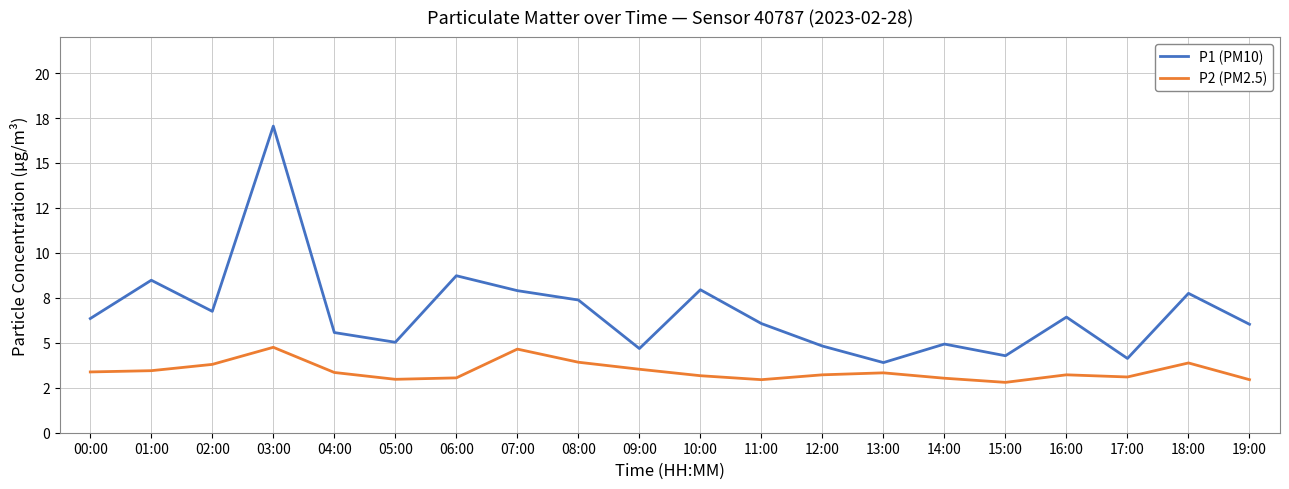

What are all the series names shown in the legend?

P1 (PM10), P2 (PM2.5)